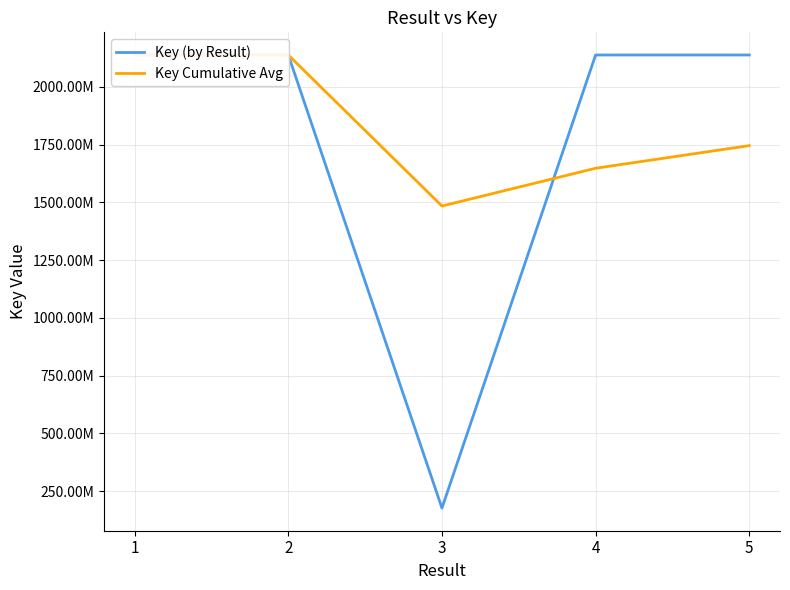

Is the value of Key Cumulative Avg at 3 greater than the value of Key (by Result) at 4?

No